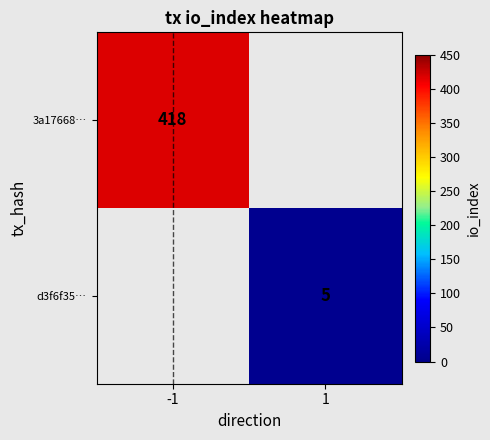

True or false: d3f6f35… has a value of 8 at 1.

False